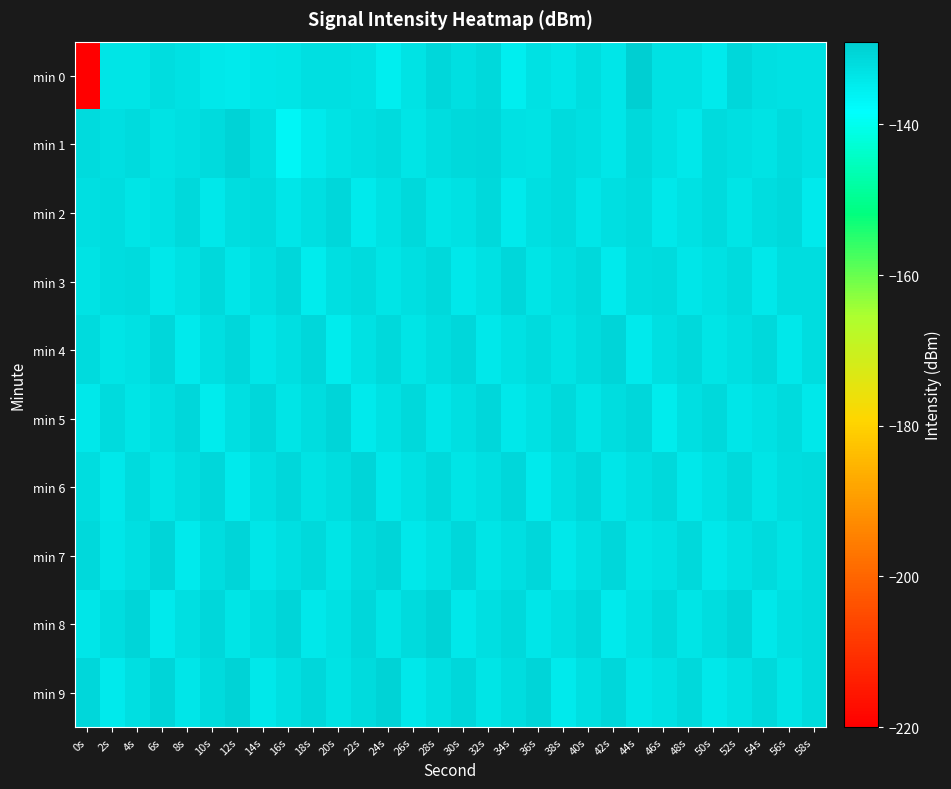

At which category is the sum across all series the highest?

28s